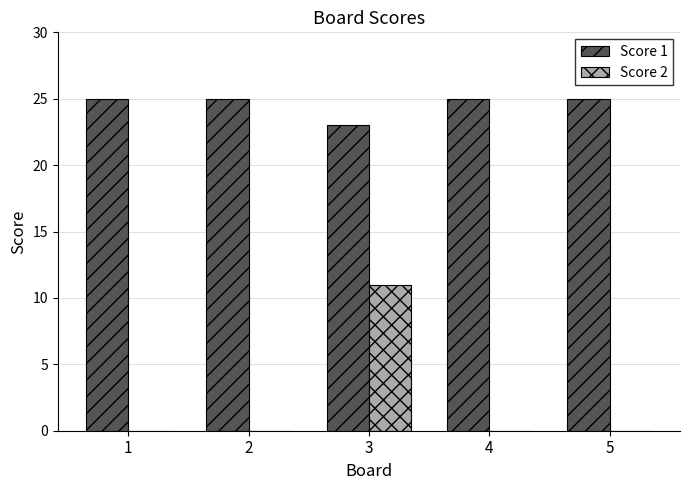

Reading right to left, transcribe all the data shown in this chart.

Score 1: 5=25	4=25	3=23	2=25	1=25
Score 2: 5=0	4=0	3=11	2=0	1=0